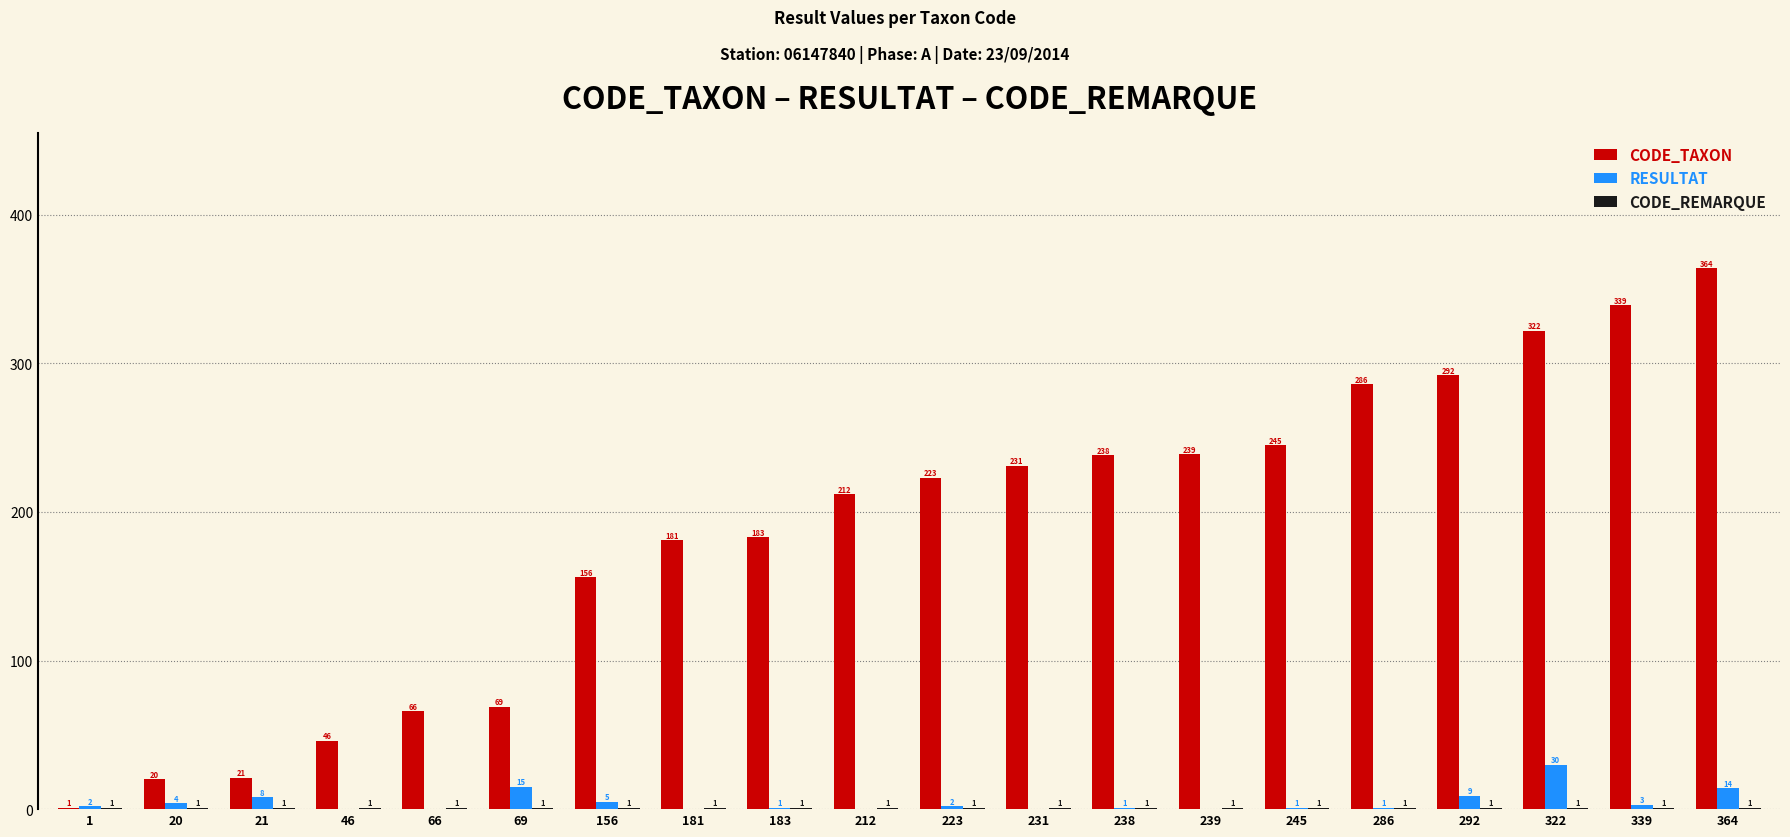

What is the spread (max minus min) of values at 322?

321